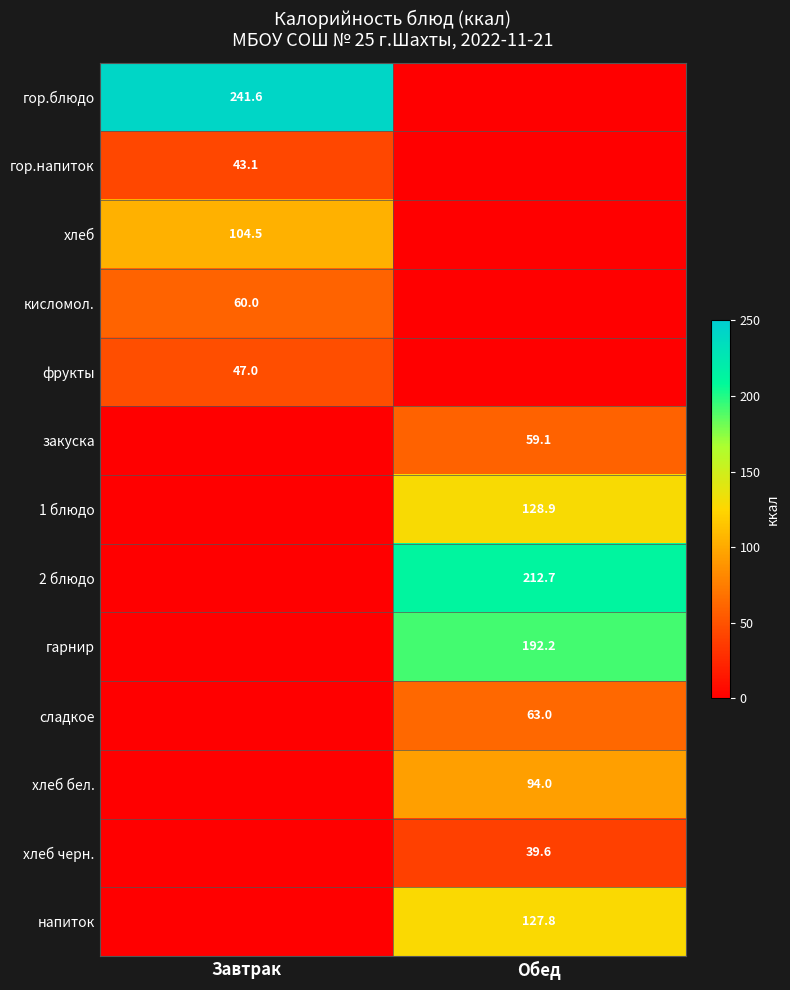

True or false: хлеб has a value of 32.8 at Завтрак.

False